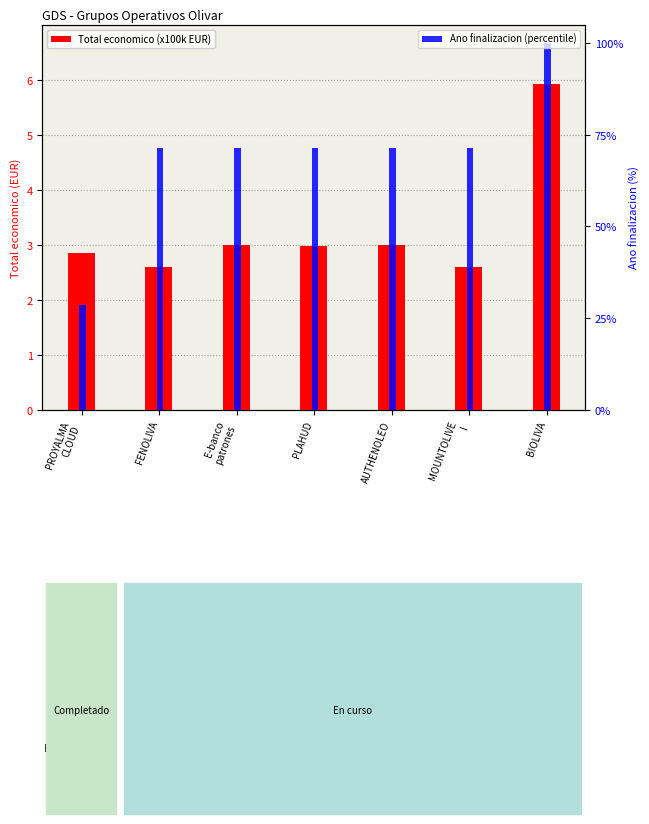

Reading left to right, transcribe all the data shown in this chart.

Total economico (x100k EUR): PROYALMA
CLOUD=2.8	FENOLIVA=2.6	E-banco
patrones=3.0	PLAHUD=3.0	AUTHENOLEO=3.0	MOUNTOLIVE
I=2.6	BIOLIVA=5.9
Ano finalizacion (percentile): PROYALMA
CLOUD=28.6	FENOLIVA=71.4	E-banco
patrones=71.4	PLAHUD=71.4	AUTHENOLEO=71.4	MOUNTOLIVE
I=71.4	BIOLIVA=100.0